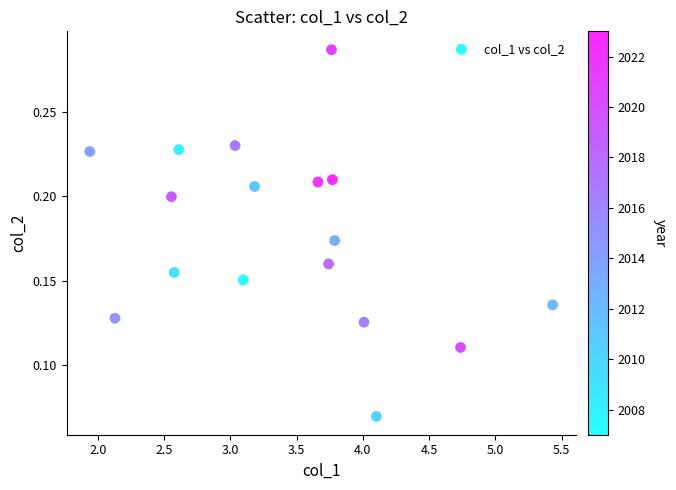

How many data points are displayed?

17